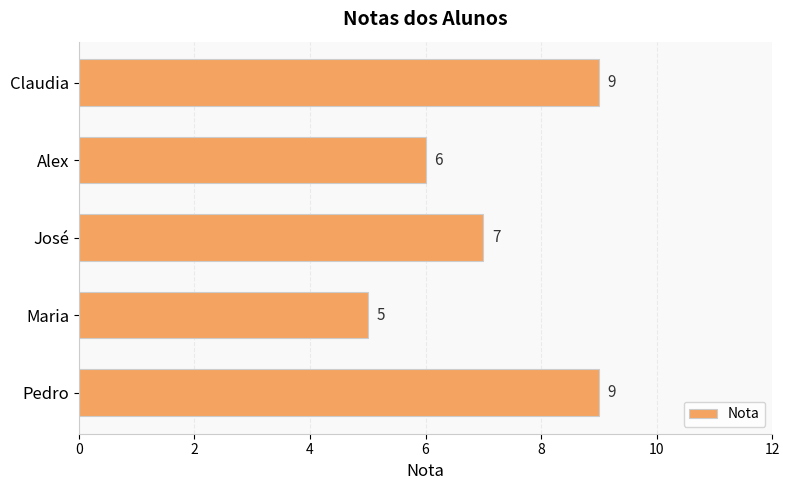

Count the values in the range 6 to 9.

4